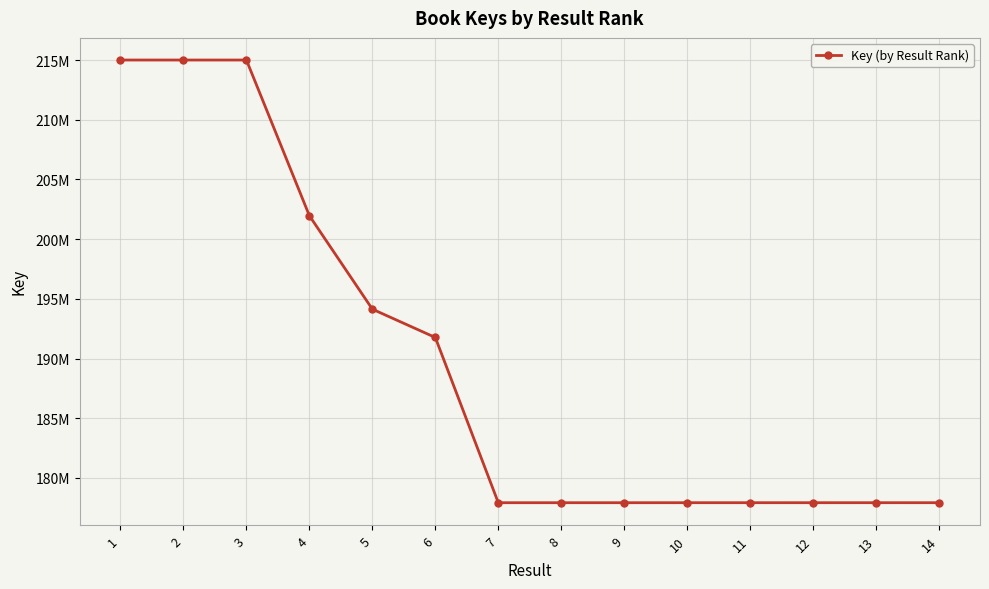

Is it true that the value at 12 is 236458622?

False